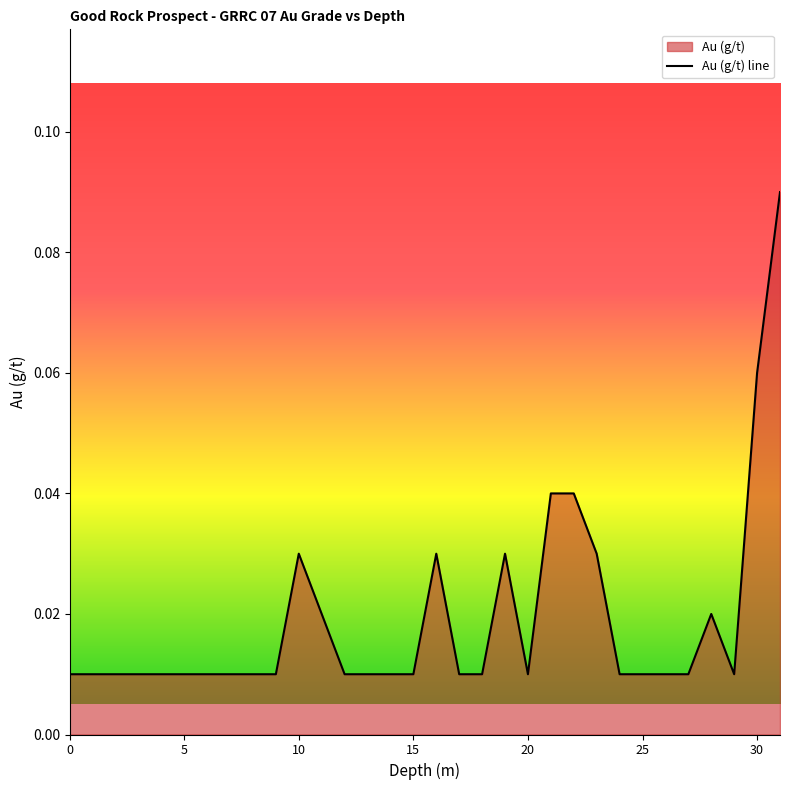

Reading left to right, extract all data points from this chart.

0=0.0	1=0.0	2=0.0	3=0.0	4=0.0	5=0.0	6=0.0	7=0.0	8=0.0	9=0.0	10=0.0	11=0.0	12=0.0	13=0.0	14=0.0	15=0.0	16=0.0	17=0.0	18=0.0	19=0.0	20=0.0	21=0.0	22=0.0	23=0.0	24=0.0	25=0.0	26=0.0	27=0.0	28=0.0	29=0.0	30=0.1	31=0.1